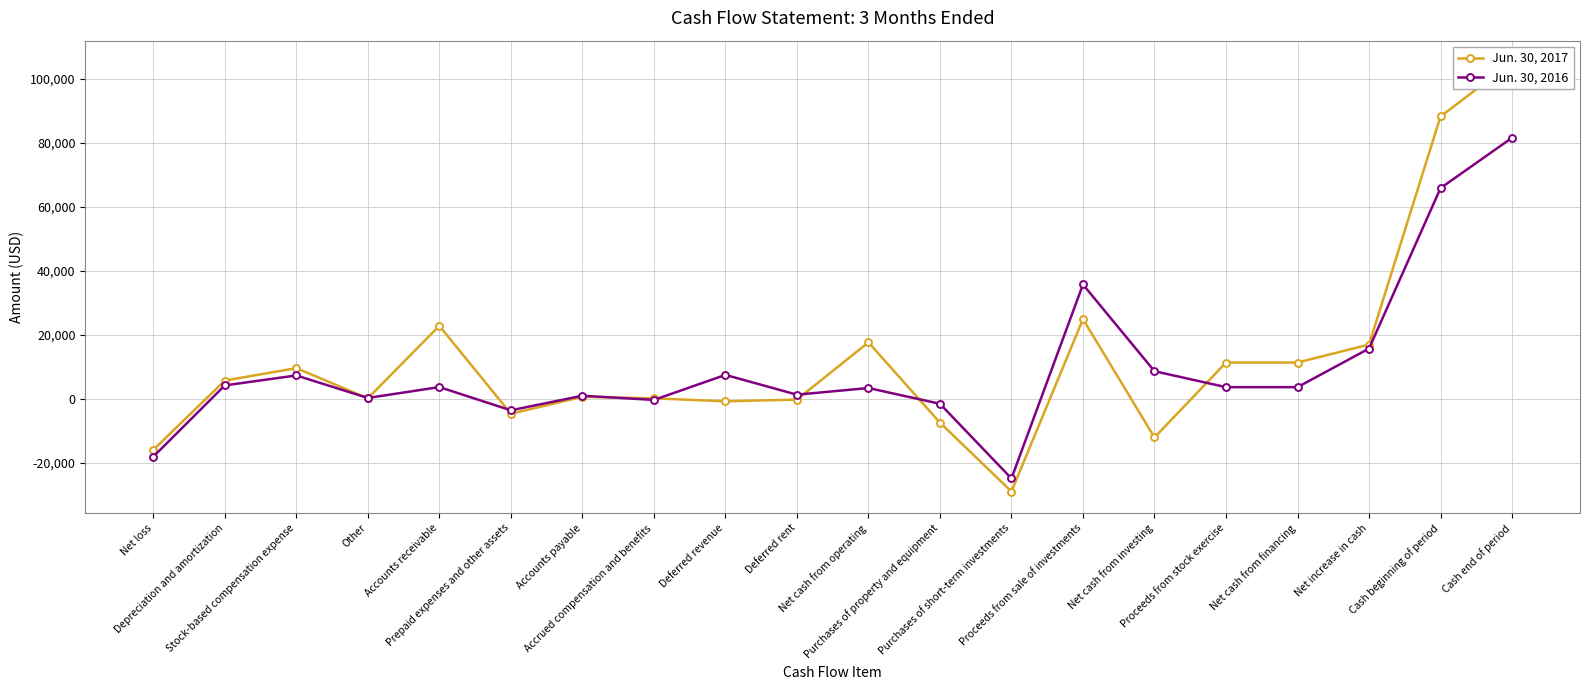

Between which two adjacent categories do Jun. 30, 2017 and Jun. 30, 2016 first intersect?

Stock-based compensation expense and Other